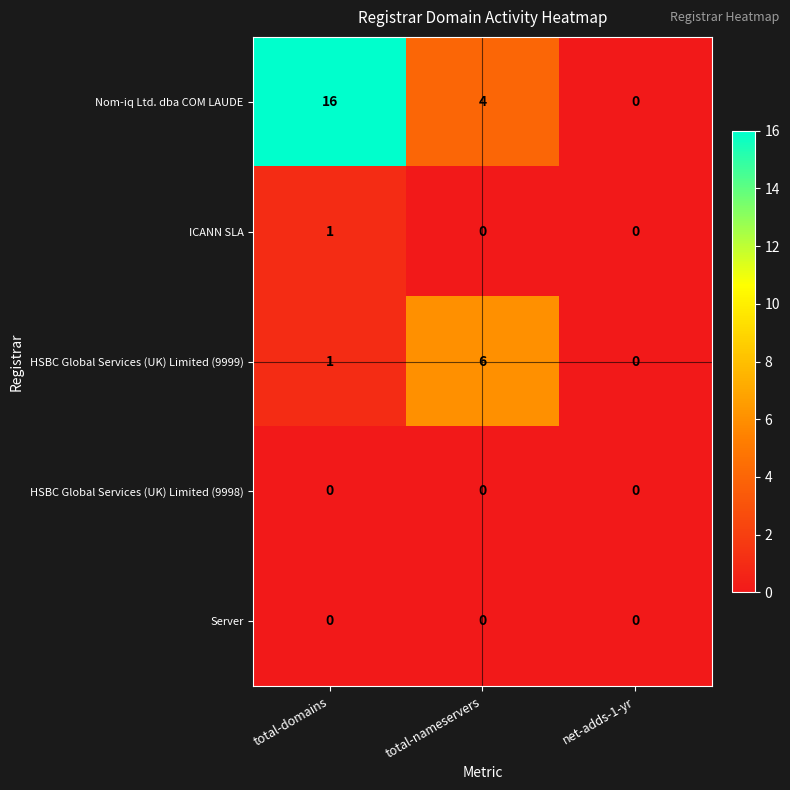

Where is HSBC Global Services (UK) Limited (9999) nearest to the value 3?

total-domains